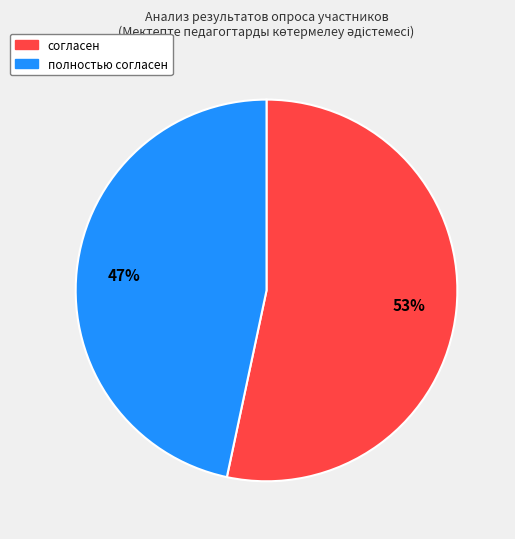

Is there any slice that represents more than half of the pie?

Yes